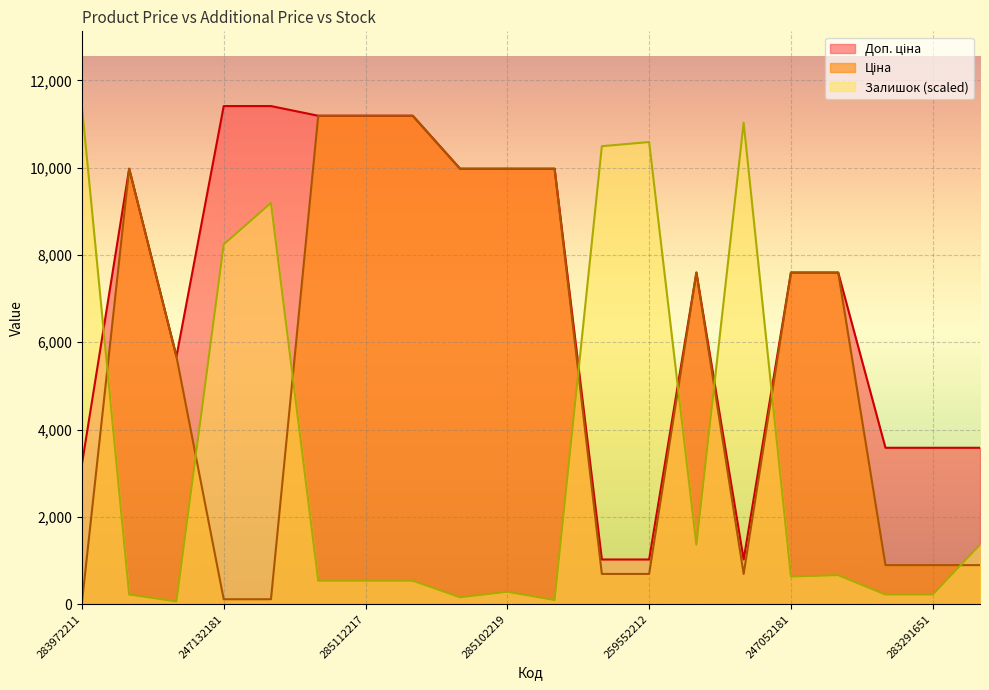

How many lines are shown in the chart?

3